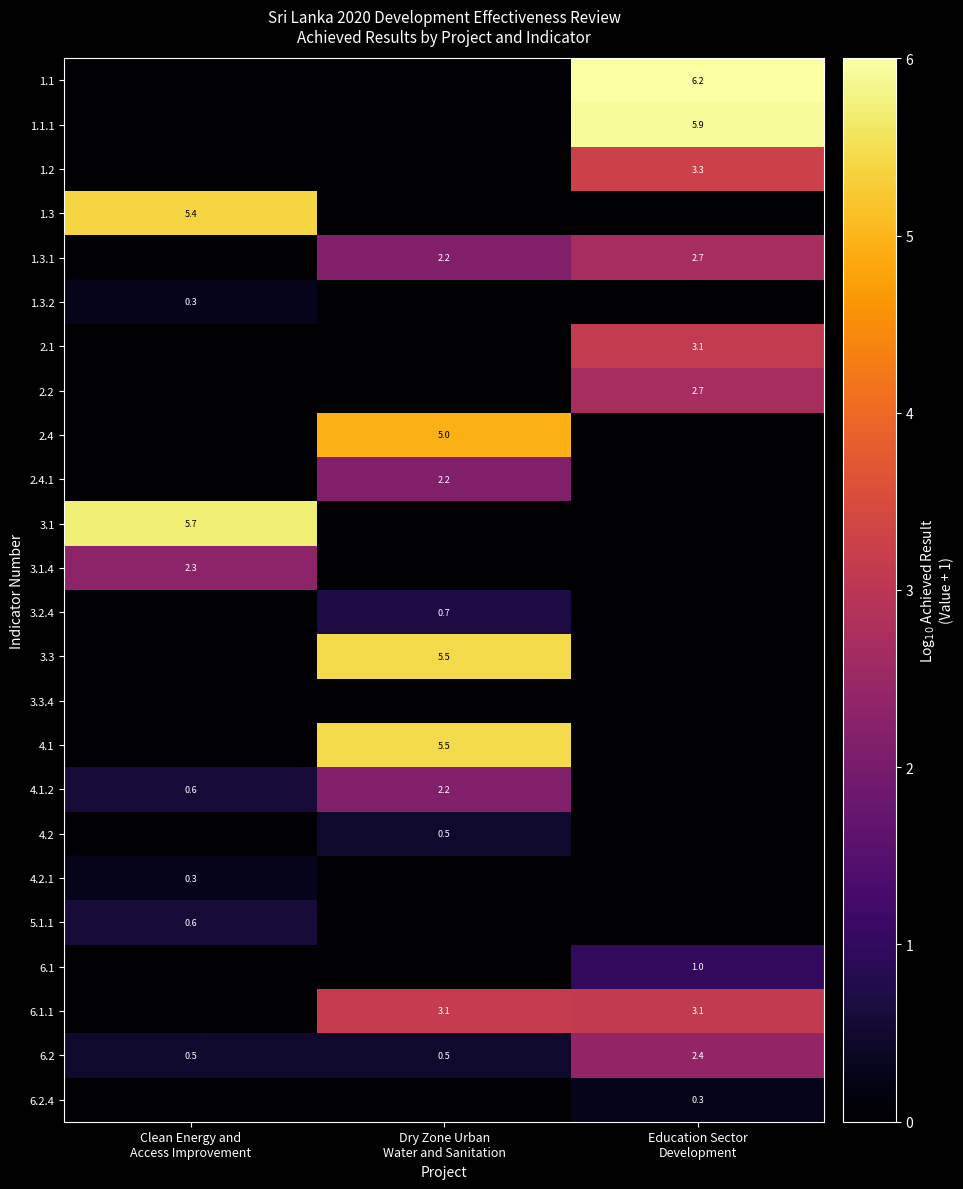

At which category is the sum across all series the highest?

Education Sector
Development